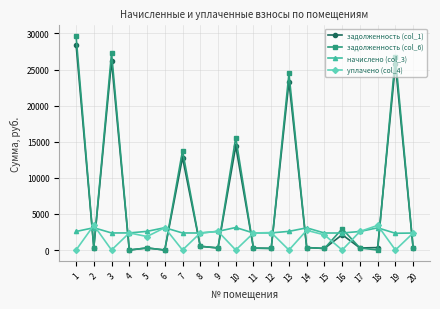

How many series are shown in this chart?

4